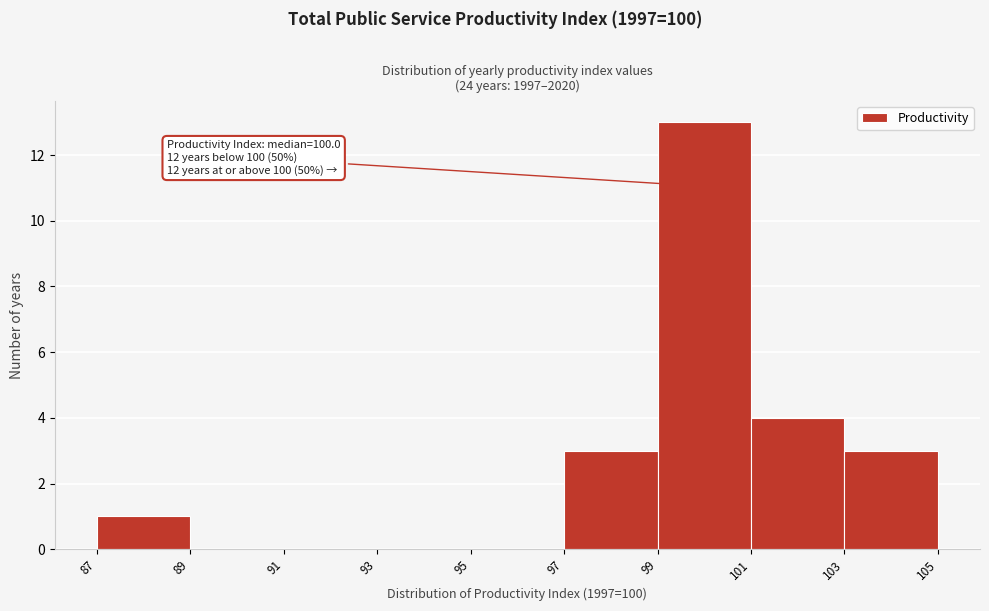

Over which range of the x-axis is the bar tallest?

99 to 101